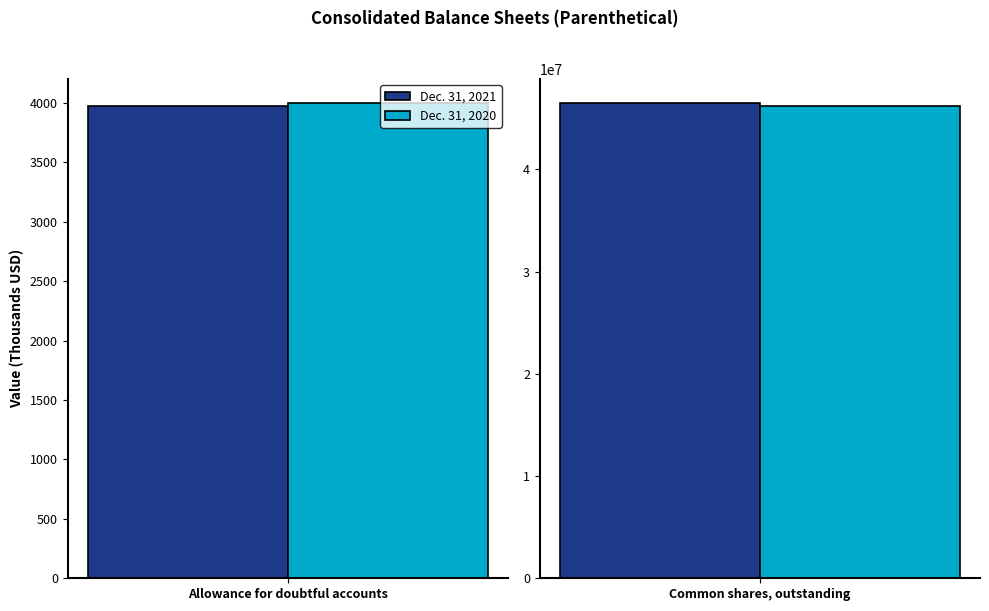

Reading left to right, what are all the values shown in this chart?

Dec. 31, 2021: 3975	46483000
Dec. 31, 2020: 3999	46222000